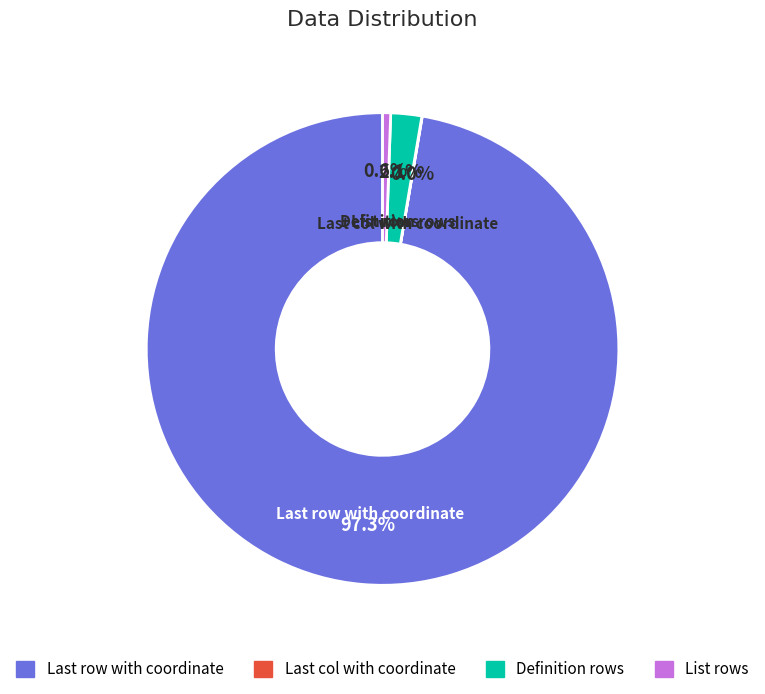

What is the majority slice?

Last row with coordinate